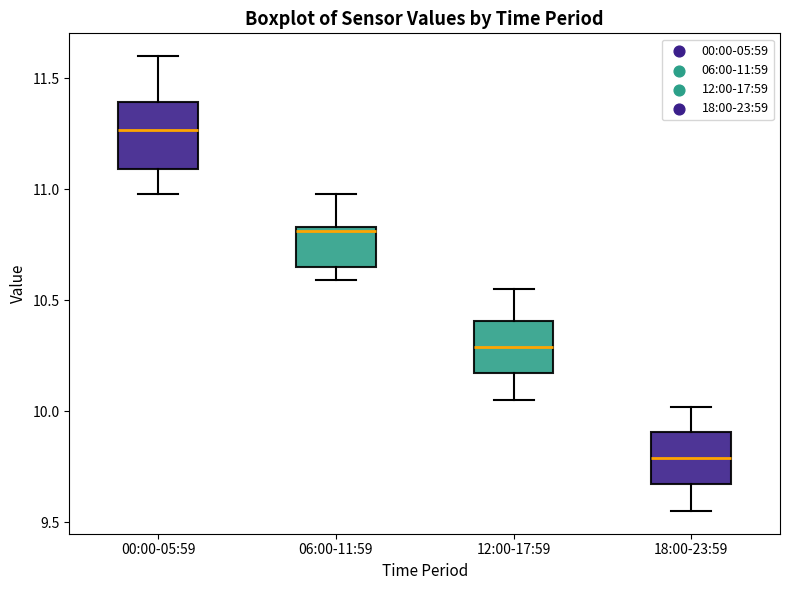

Which box is the tallest, from its lower edge to its upper edge?

00:00-05:59